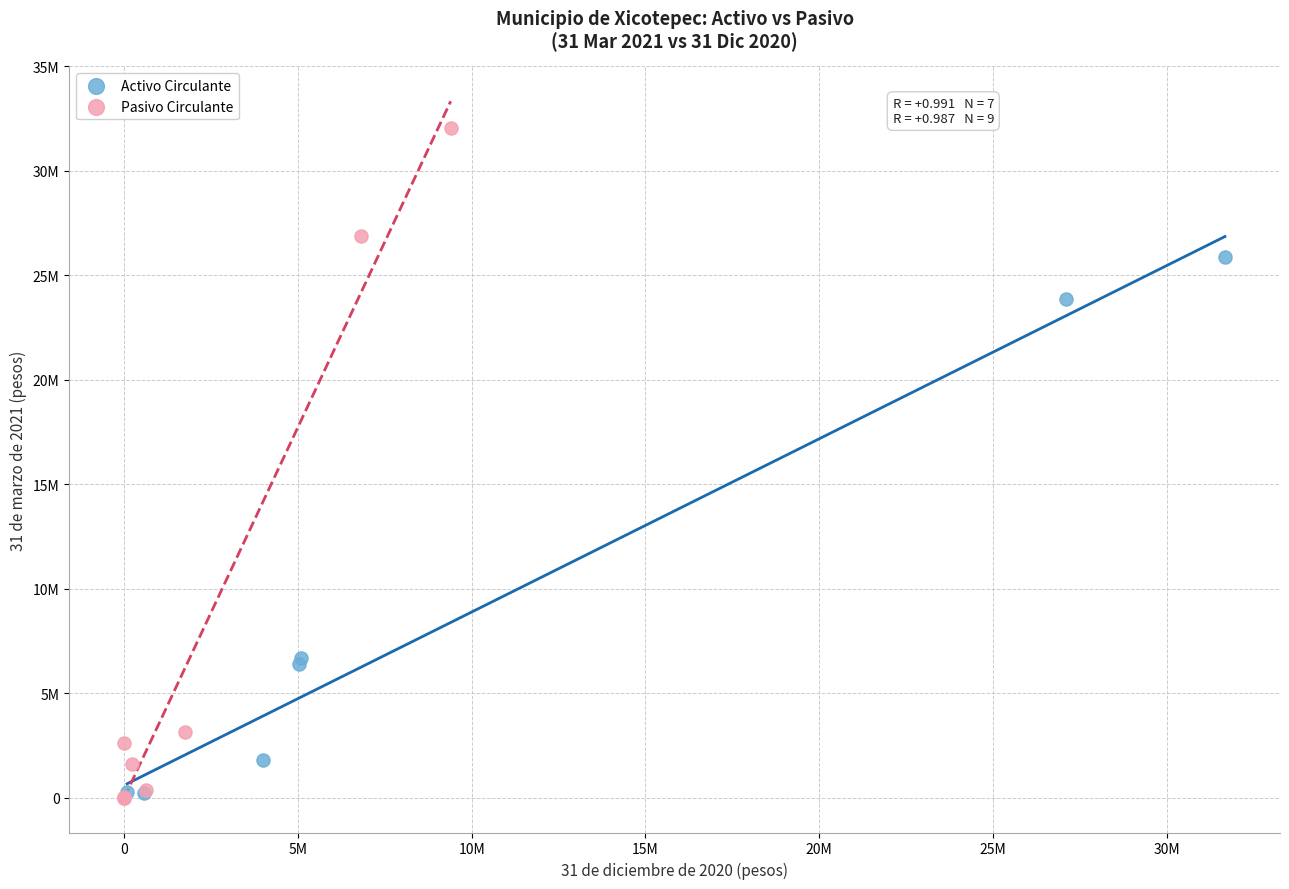

Which series reaches the maximum Y coordinate?

Pasivo Circulante